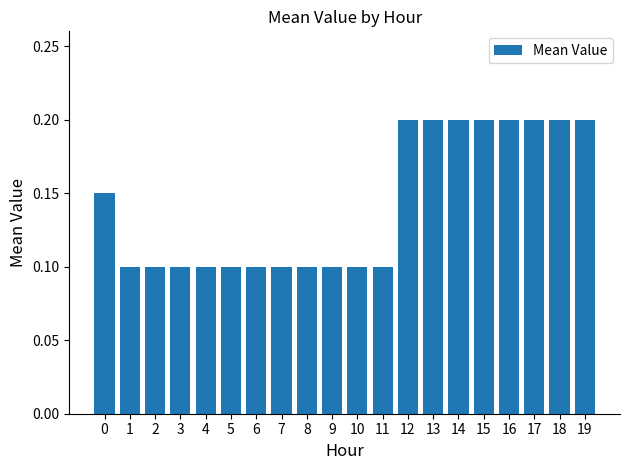

The value at 4 is 0.1. True or false?

True